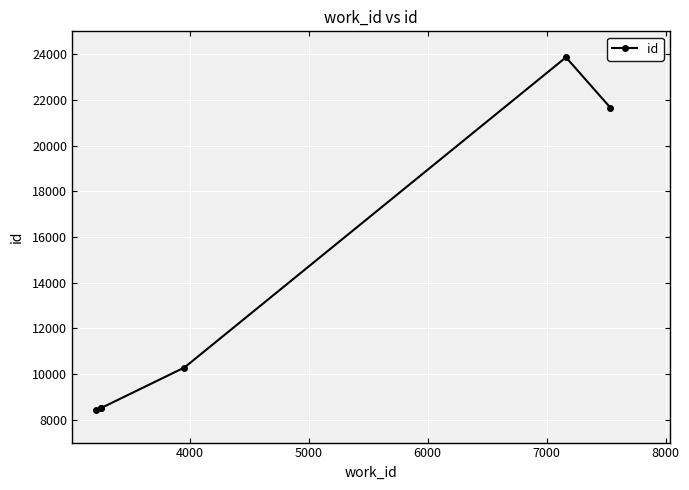

What is the change in value from 6000 to 7000?

+13577